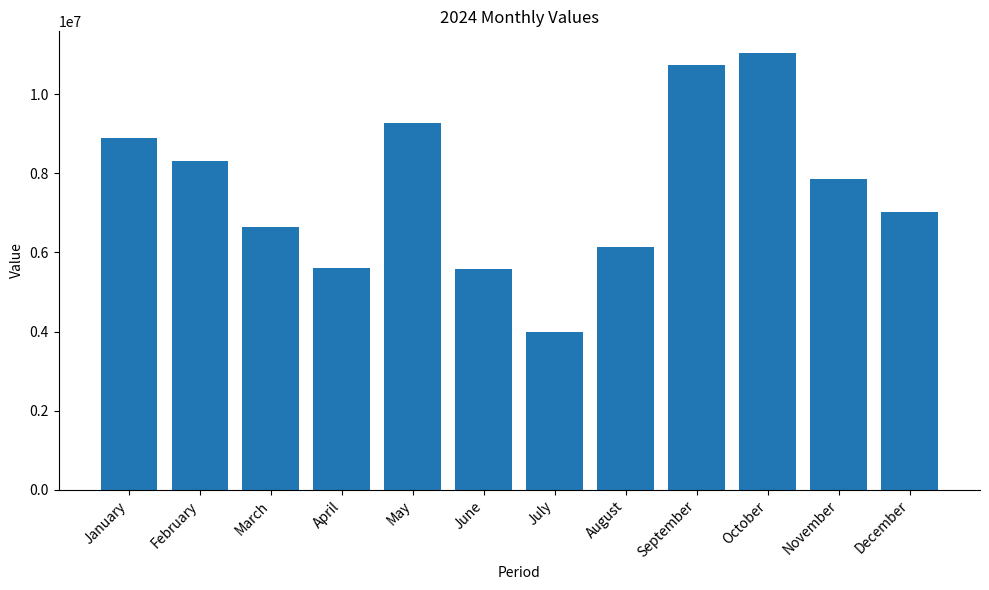

How many bars are there in total?

12